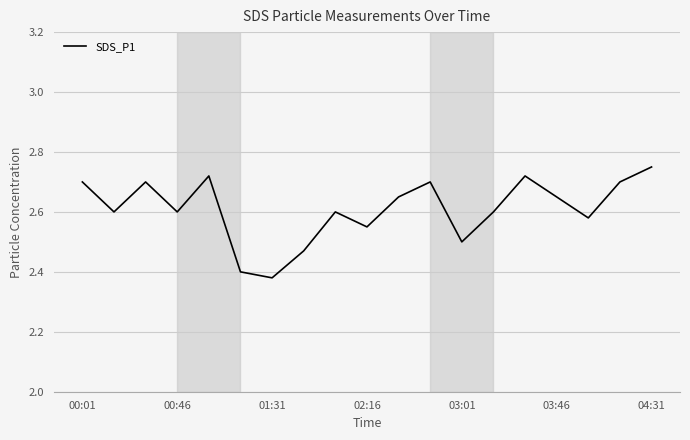

The chart shows a value of 1.3 at 00:01. True or false?

False